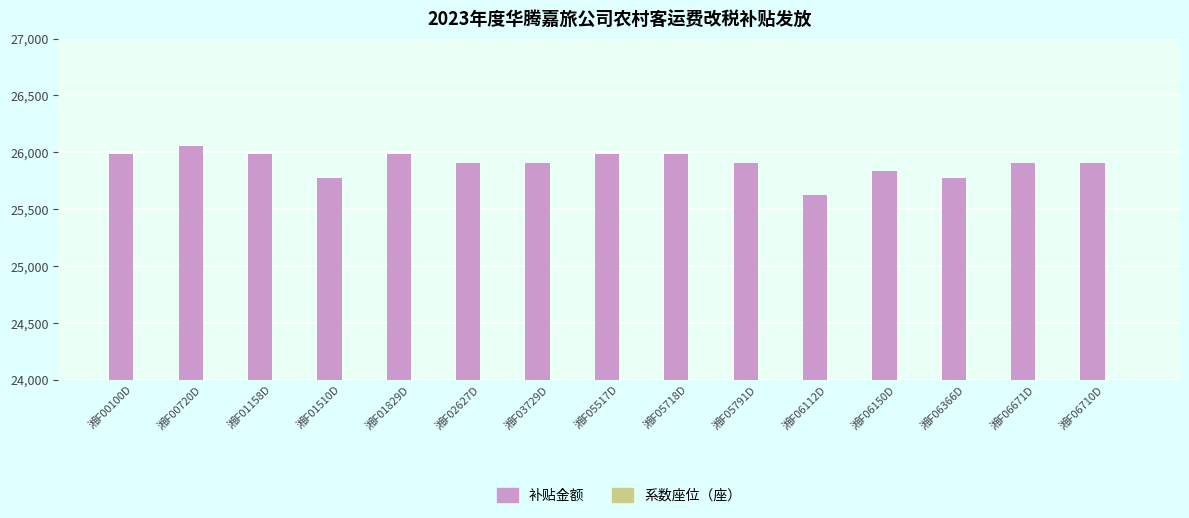

What are all the series names shown in the legend?

补贴金额, 系数座位（座）